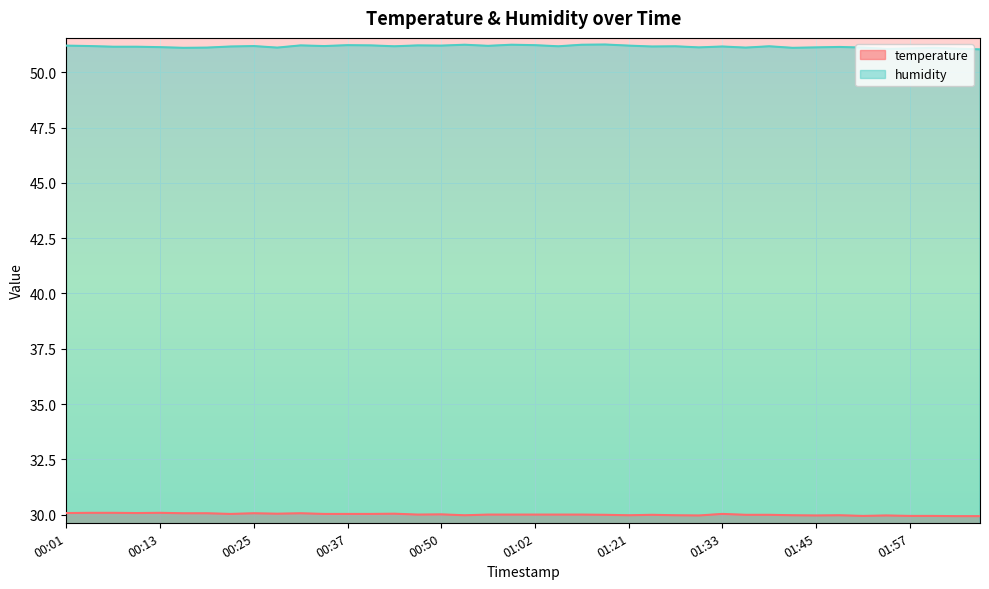

True or false: temperature has a value of 30.1 at 00:25.

True